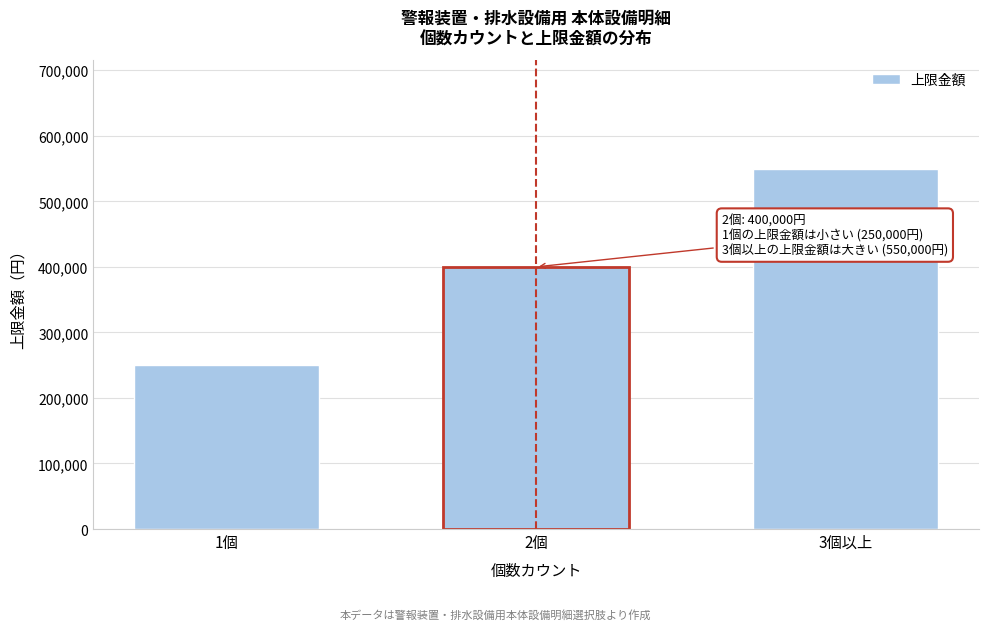

Reading right to left, transcribe all the data shown in this chart.

550000	400000	250000